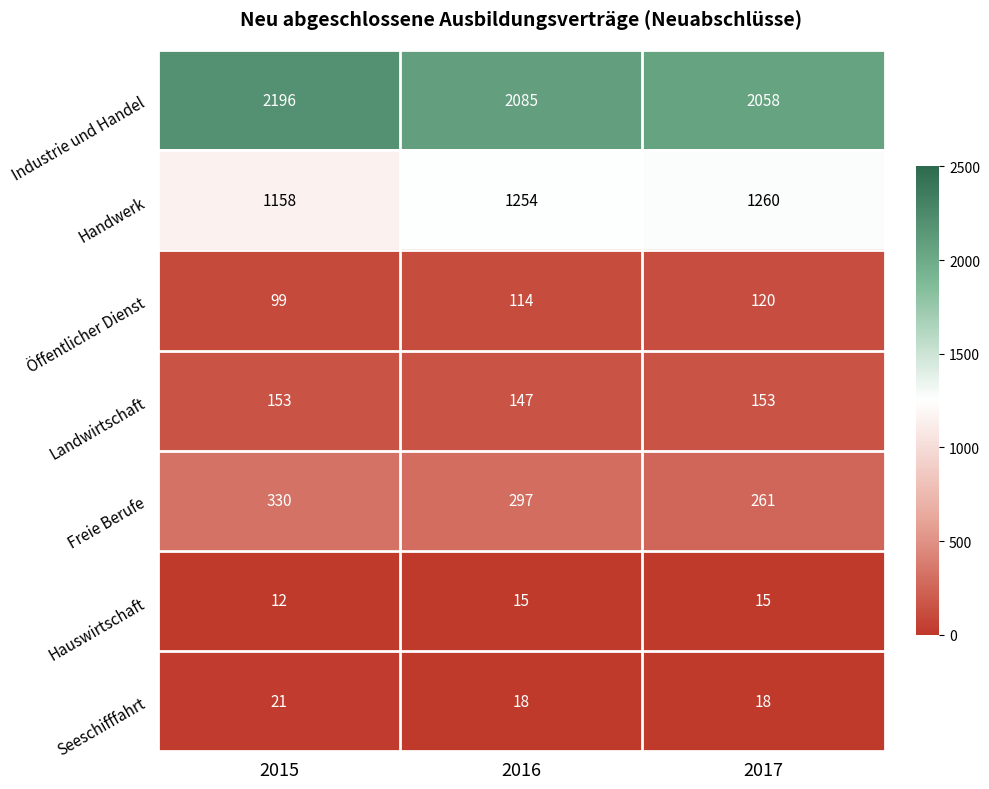

The value of Seeschifffahrt at 2017 is 8. True or false?

False